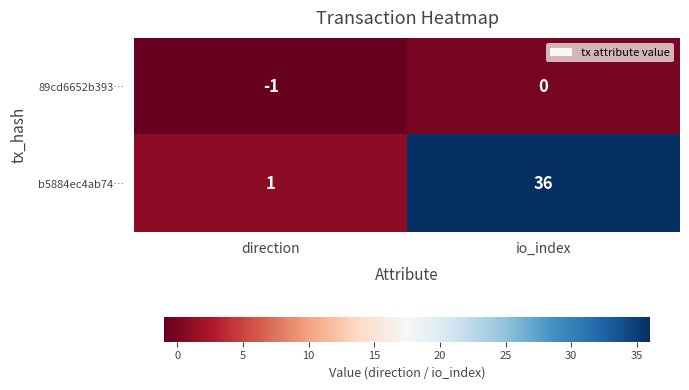

Which series has the largest total across all categories?

b5884ec4ab74…